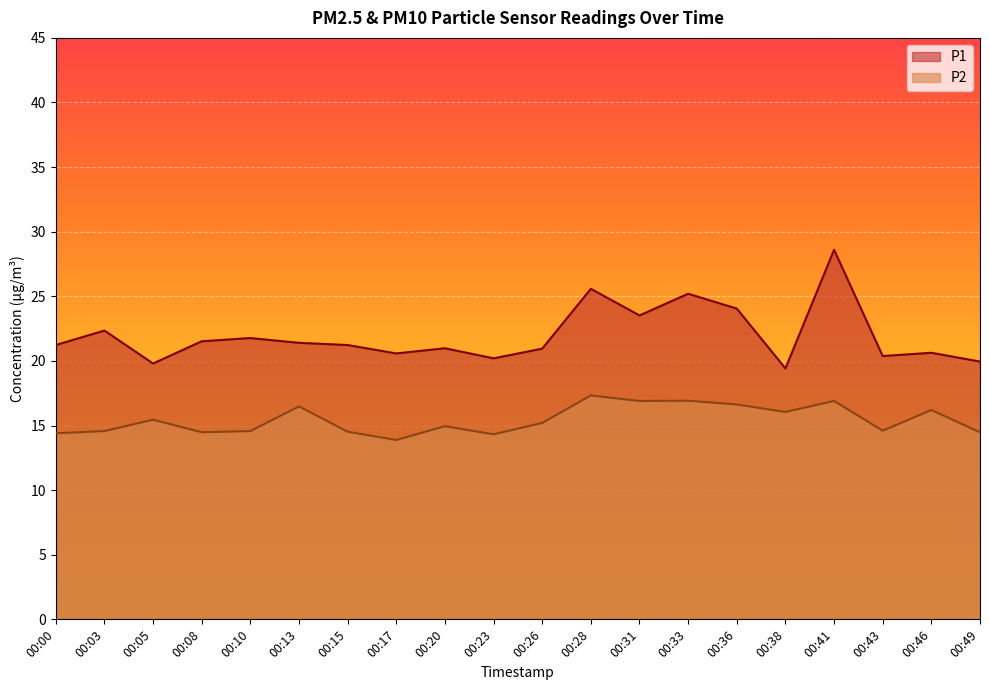

What are all the series names shown in the legend?

P1, P2